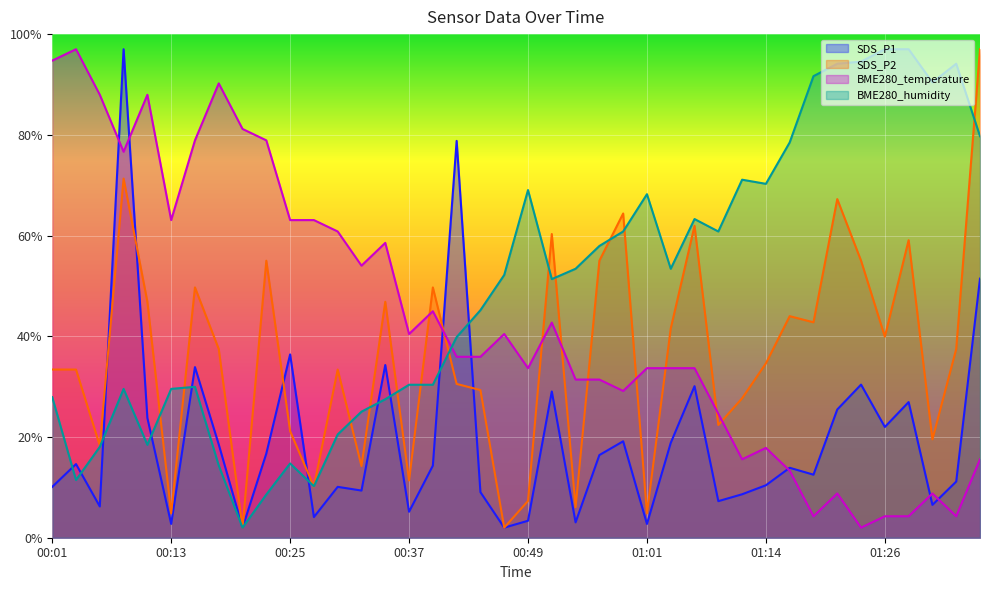

Reading left to right, extract all data points from this chart.

SDS_P1: 10.1	14.6	6.2	97.0	23.8	2.7	33.9	18.5	2.0	16.7	36.4	4.1	10.1	9.4	34.3	5.2	14.3	78.8	9.0	2.0	3.4	29.0	3.1	16.4	19.1	2.7	18.8	30.1	7.3	8.6	10.4	13.9	12.5	25.5	30.4	22.0	26.9	6.5	11.2	51.4
SDS_P2: 33.4	33.4	18.3	71.3	46.8	4.9	49.7	37.5	2.0	55.0	21.2	10.2	33.4	14.2	46.8	11.4	49.7	30.5	29.3	2.0	7.3	60.3	6.1	55.0	64.4	4.9	41.5	61.9	22.4	27.7	34.6	44.0	42.8	67.2	55.0	39.9	59.1	19.5	37.5	97.0
BME280_temperature: 94.7	97.0	88.0	76.6	88.0	63.1	78.9	90.2	81.2	78.9	63.1	63.1	60.8	54.0	58.5	40.5	45.0	35.9	35.9	40.5	33.7	42.7	31.4	31.4	29.1	33.7	33.7	33.7	24.6	15.6	17.8	13.3	4.3	8.8	2.0	4.3	4.3	8.8	4.3	15.6
BME280_humidity: 27.9	11.5	18.0	29.6	18.5	29.6	30.0	14.3	2.0	8.6	14.7	10.2	20.5	25.0	27.5	30.4	30.4	39.8	45.2	52.2	69.0	51.4	53.4	57.9	60.8	68.2	53.4	63.3	60.8	71.1	70.3	78.5	91.7	94.1	94.5	97.0	97.0	90.4	94.1	79.7